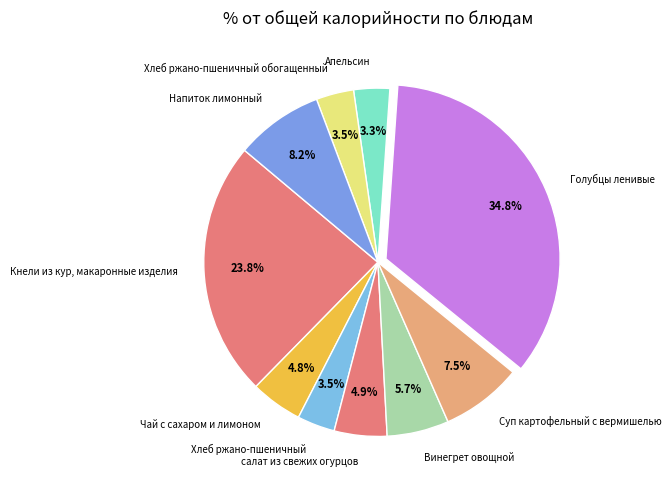

Which has a higher value, Хлеб ржано-пшеничный обогащенный or Голубцы ленивые?

Голубцы ленивые